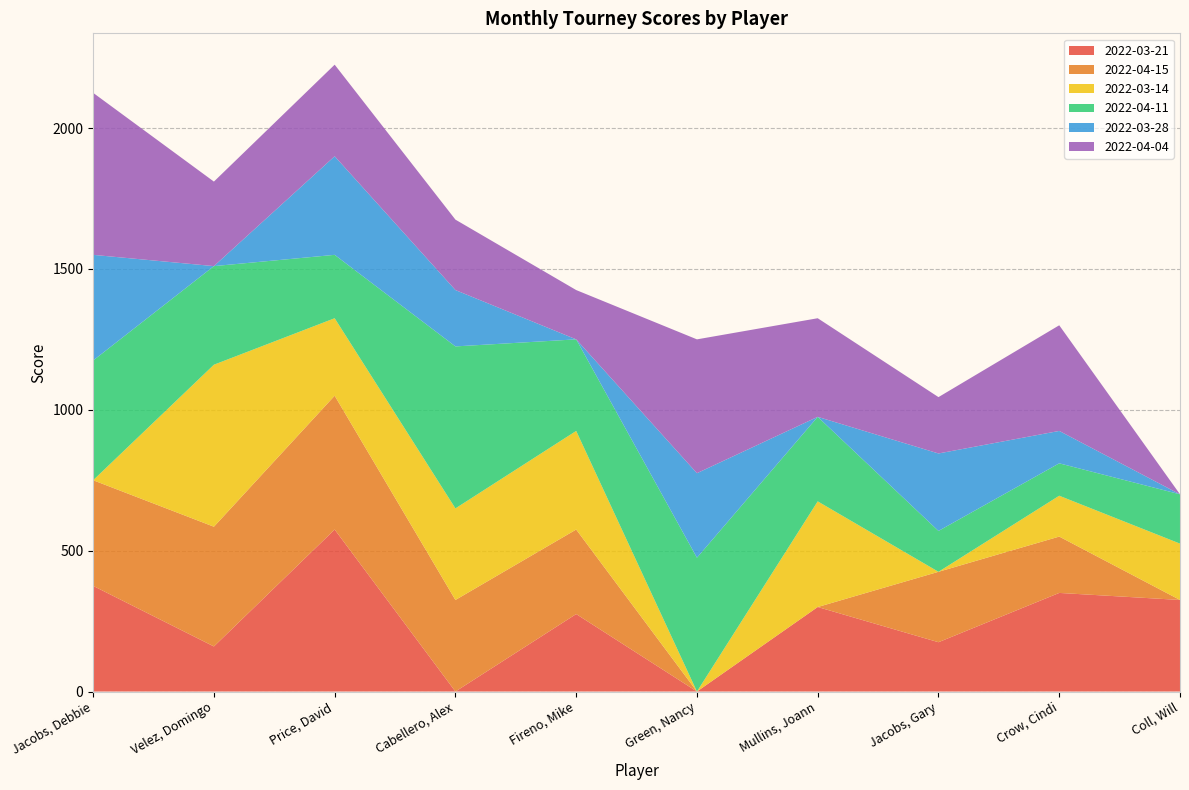

Reading left to right, extract all data points from this chart.

2022-03-21: 375	160	575	0	275	0	300	175	350	325
2022-04-15: 375	425	475	325	300	0	0	250	200	0
2022-03-14: 0	575	275	325	350	0	375	0	145	200
2022-04-11: 425	350	225	575	325	475	300	145	115	175
2022-03-28: 375	0	350	200	0	300	0	275	115	0
2022-04-04: 575	300	325	250	175	475	350	200	375	0